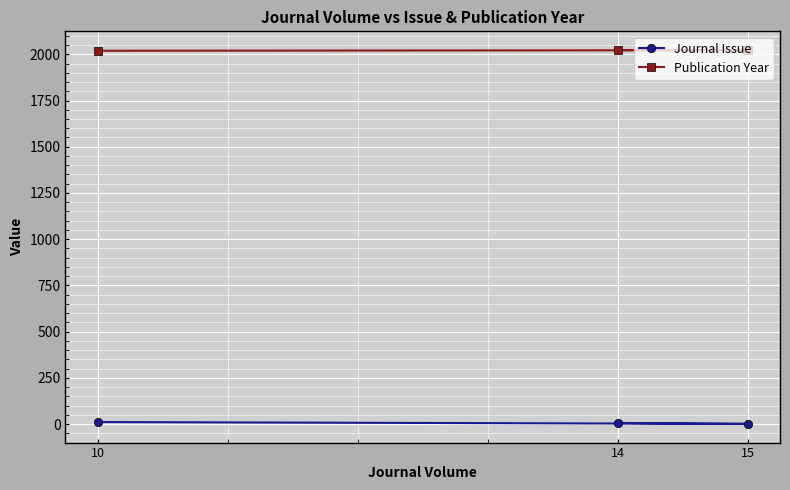

What is the value of the Journal Issue point at the 1st from the left?

11